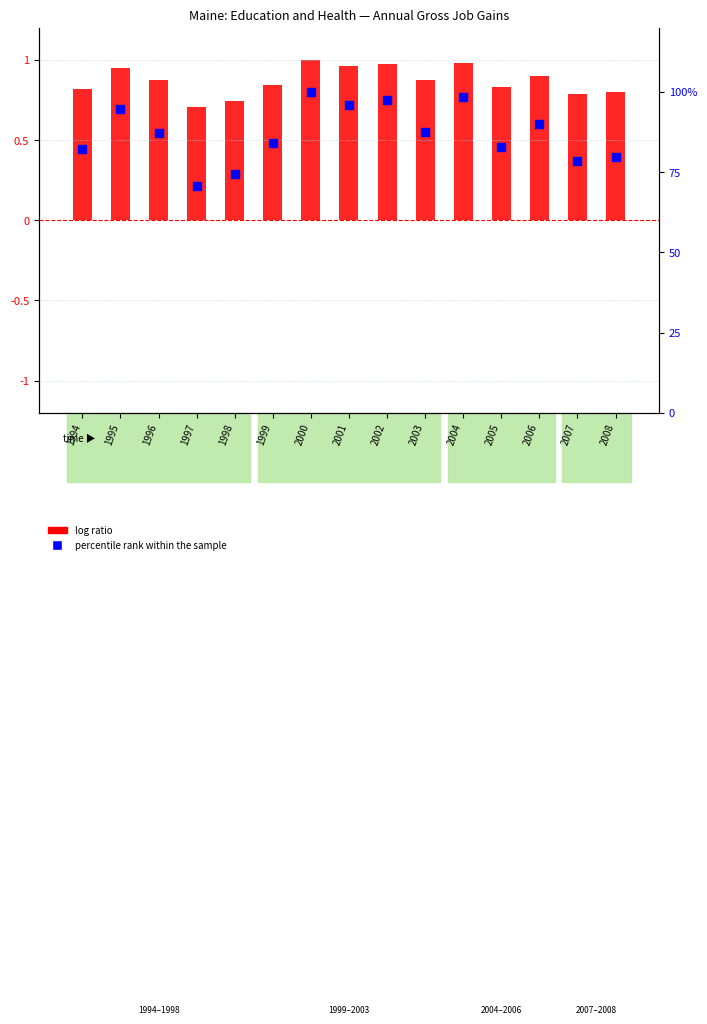

What are all the series names shown in the legend?

log ratio, percentile rank within the sample